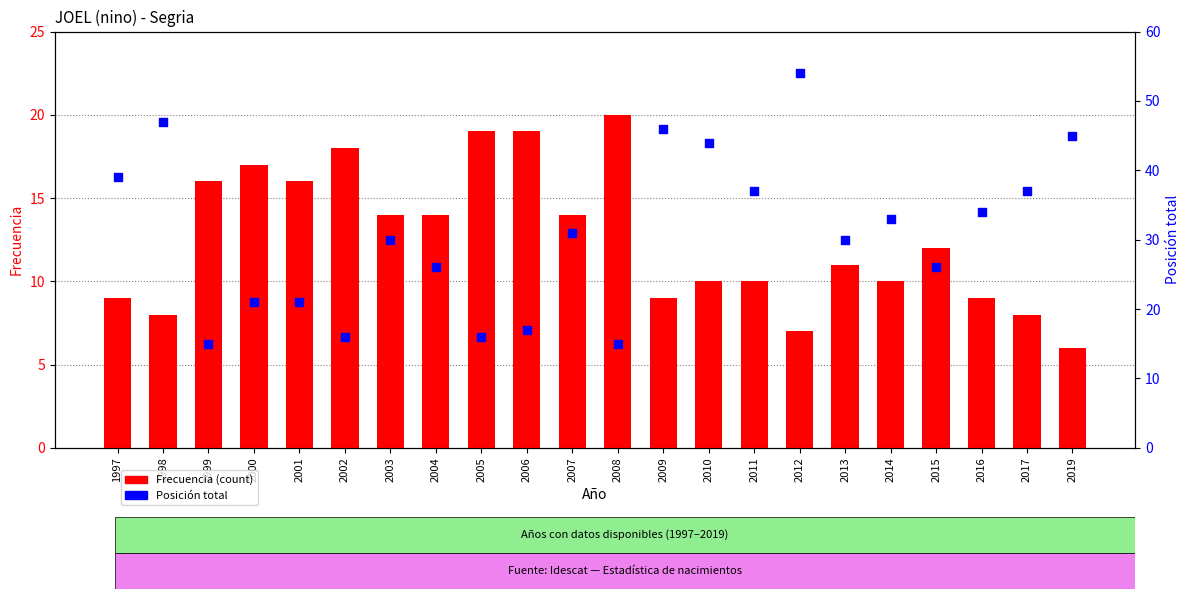

At how many categories does at least one series exceed 34?

8